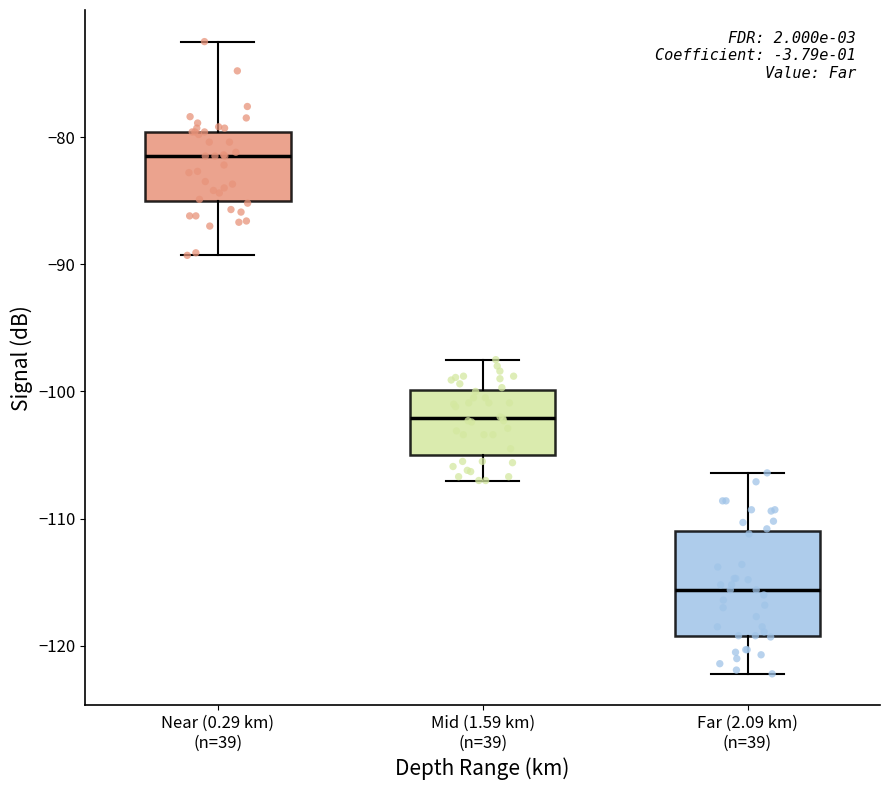

Reading left to right, transcribe this box plot: for each box, give where its median line is, the range the box spans, and where its two whiskers end, as read against the y-axis. The values are not printed on the chart, so give them approximately, as read against the axis.

Near (0.29 km) (n=39): median -81, box -85 to -80, whiskers -89 to -72
Mid (1.59 km) (n=39): median -102, box -105 to -100, whiskers -107 to -97
Far (2.09 km) (n=39): median -116, box -119 to -111, whiskers -122 to -106